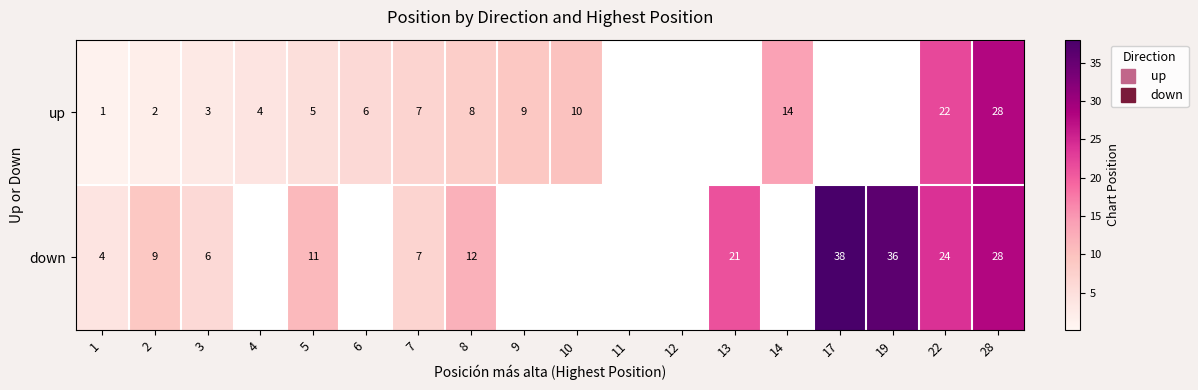

The value of down at 6 is 13. True or false?

False